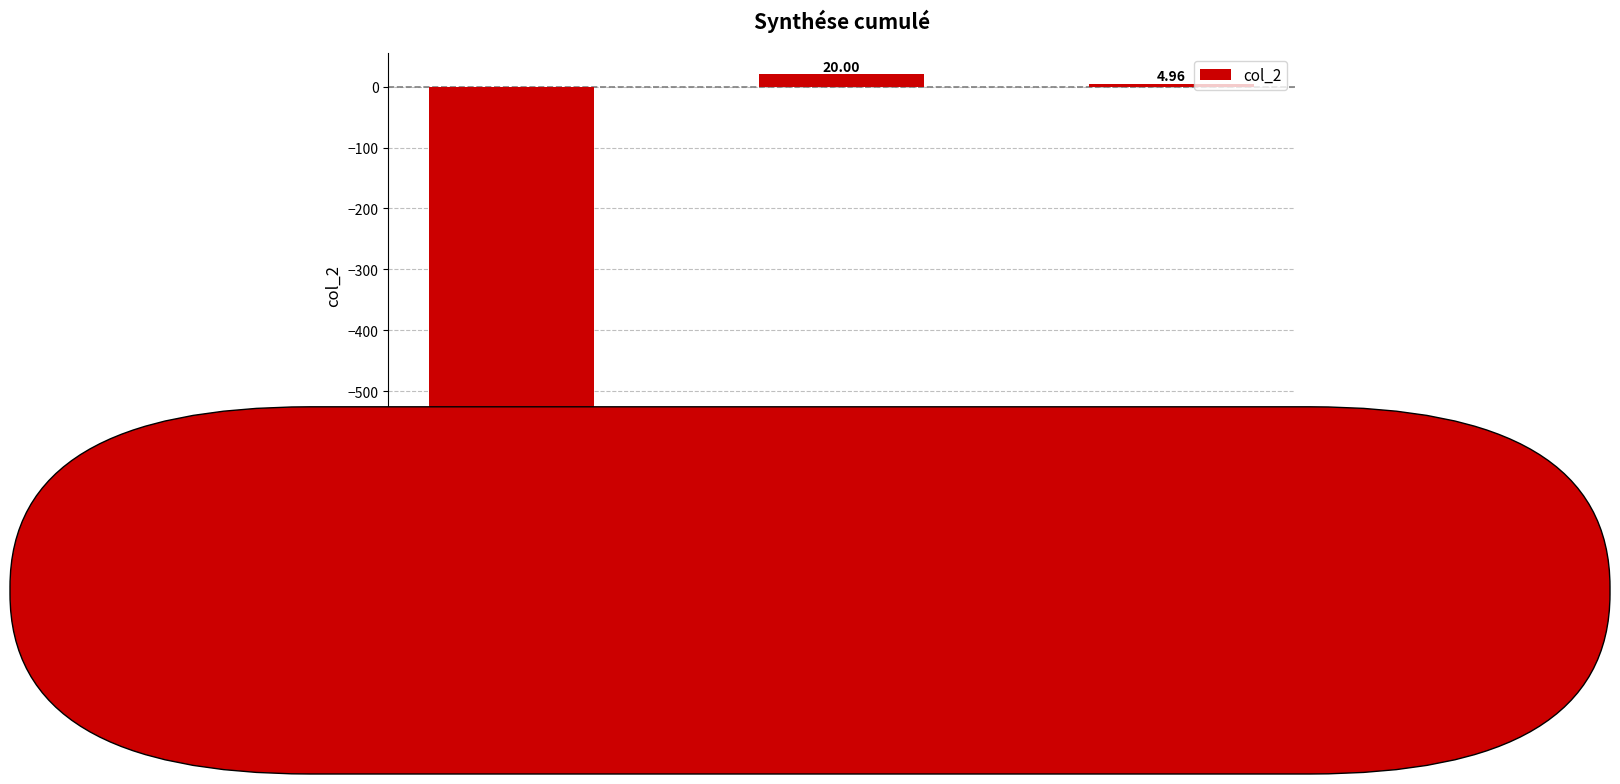

How many data points does each series have?

3